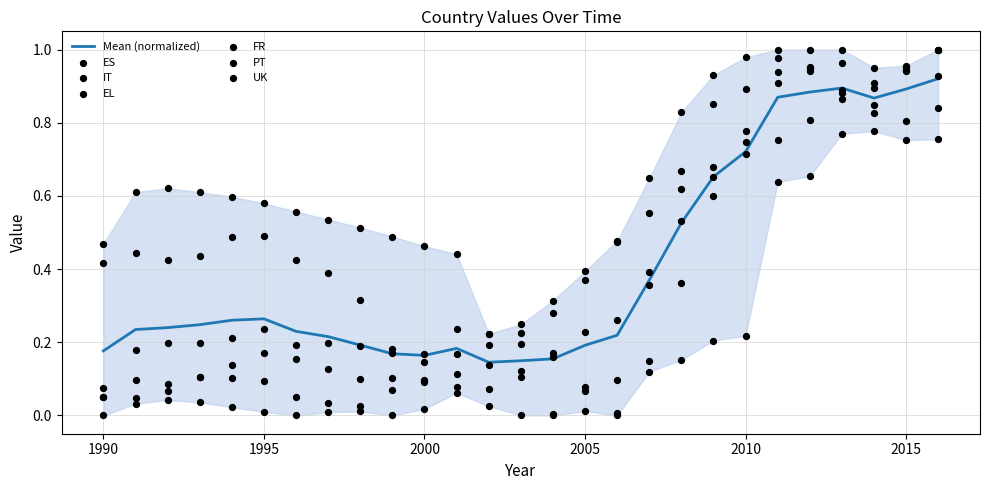

Which series has the largest Y range (max minus min)?

ES